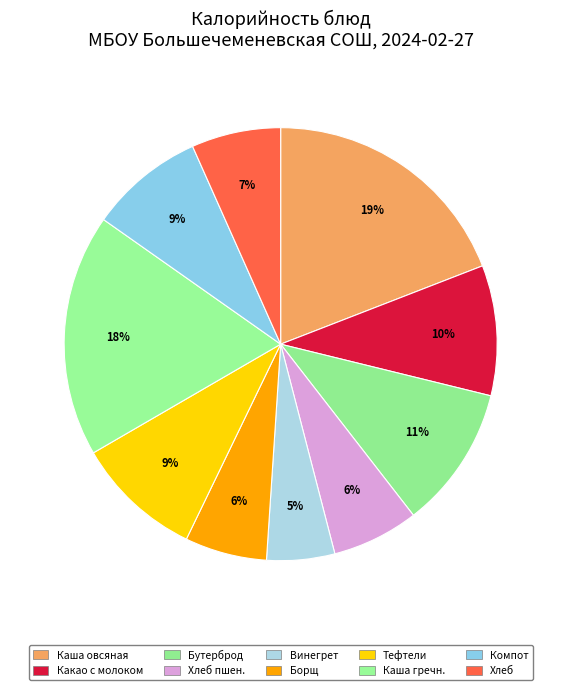

Count the number of slices in the pie.

10